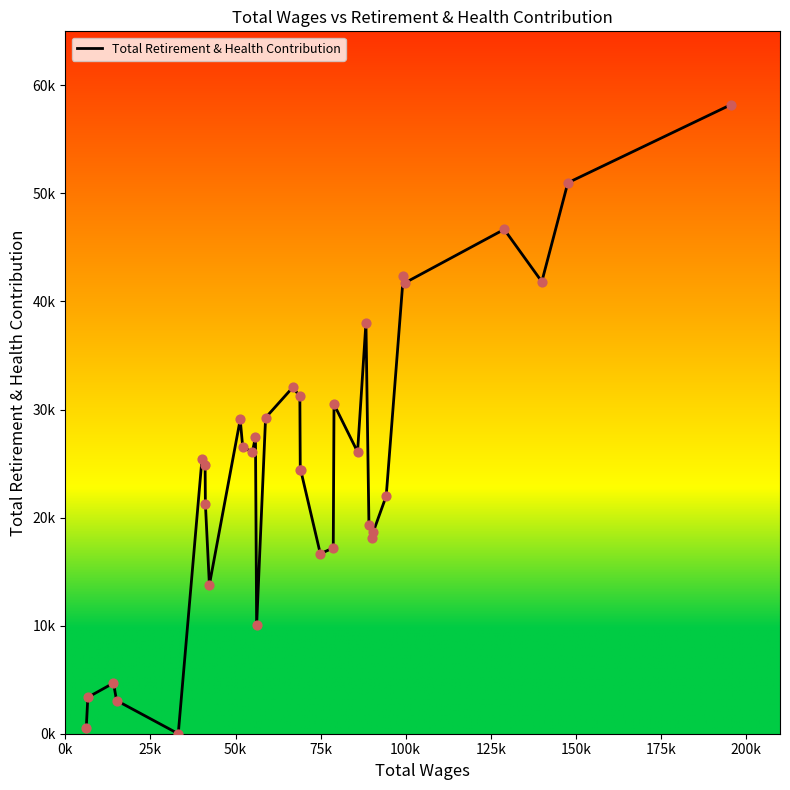

Does the chart have visible grid lines?

No